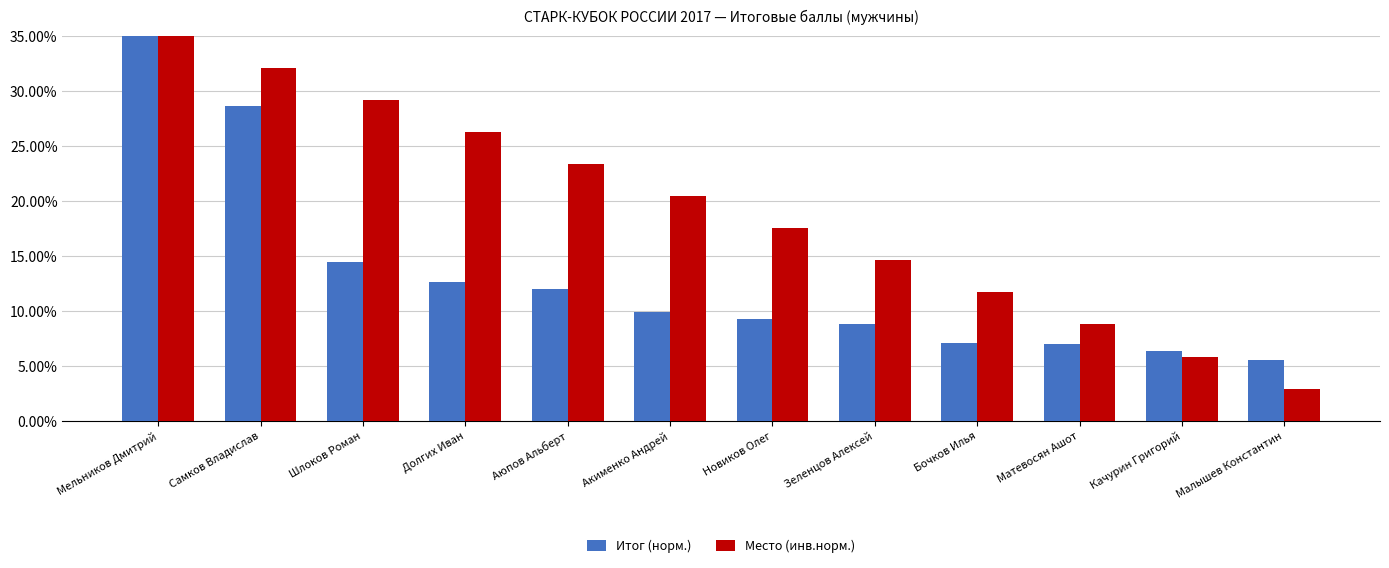

Between Аюпов Альберт and Мельников Дмитрий, which is larger?

Мельников Дмитрий